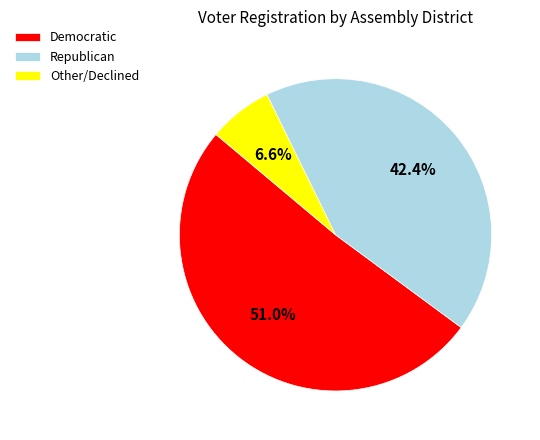

To the nearest percent, what is the average slice percentage?

33%